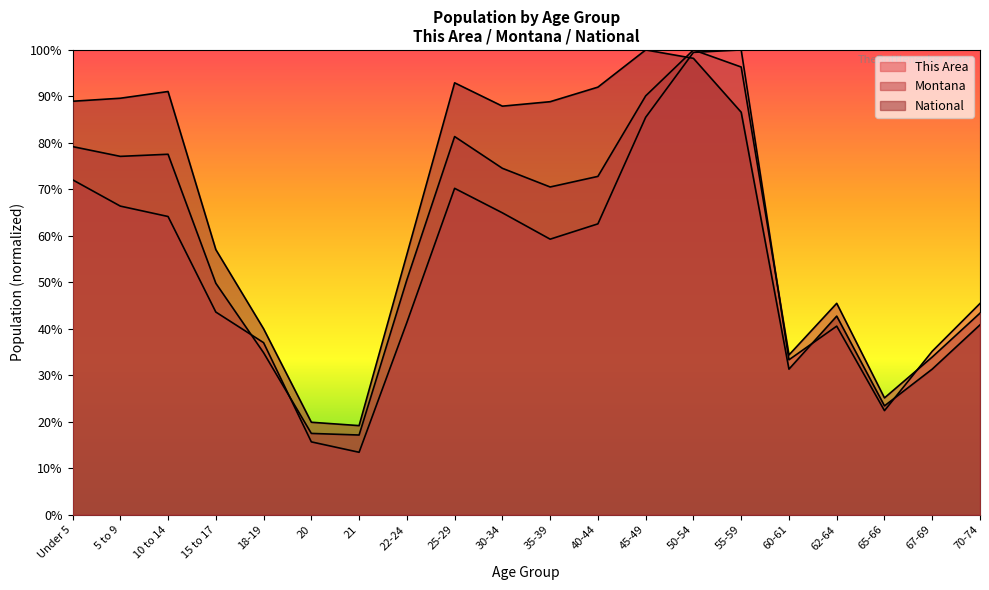

What is the average value of the Montana series?

58.6